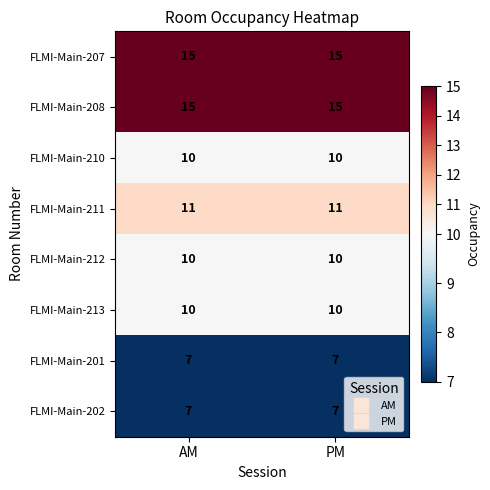

What is the spread (max minus min) of values at PM?

8